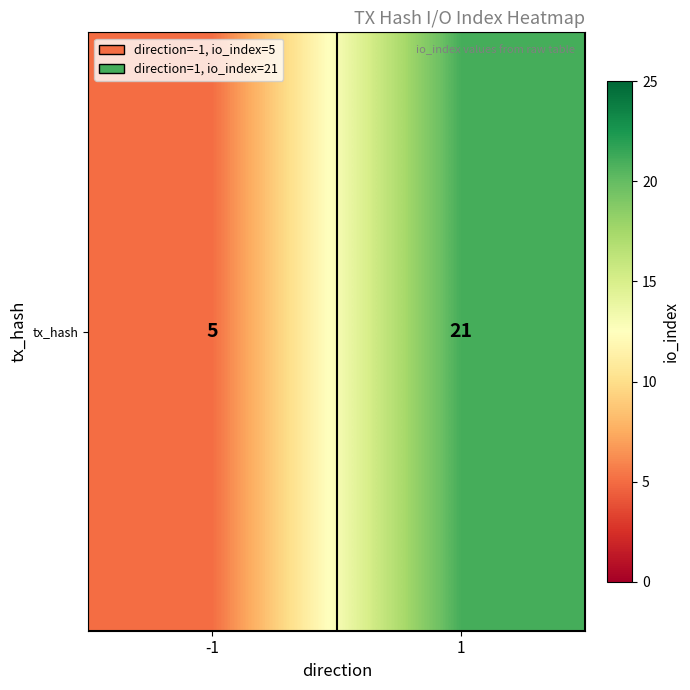

At which label is the value closest to 13?

-1